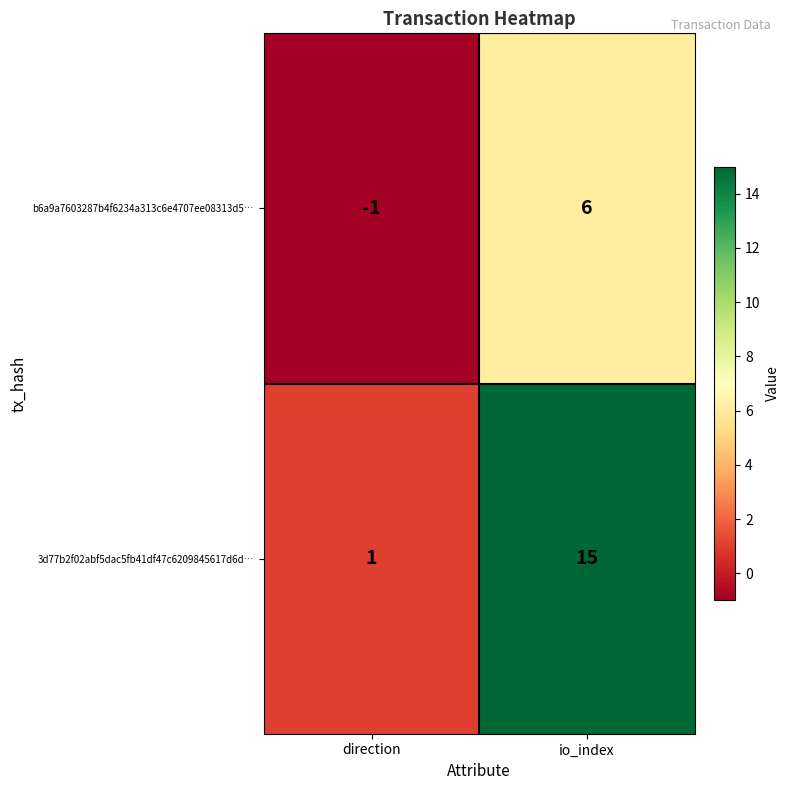

List the series in order of their peak value, lowest first.

b6a9a7603287b4f6234a313c6e4707ee08313d5…, 3d77b2f02abf5dac5fb41df47c6209845617d6d…